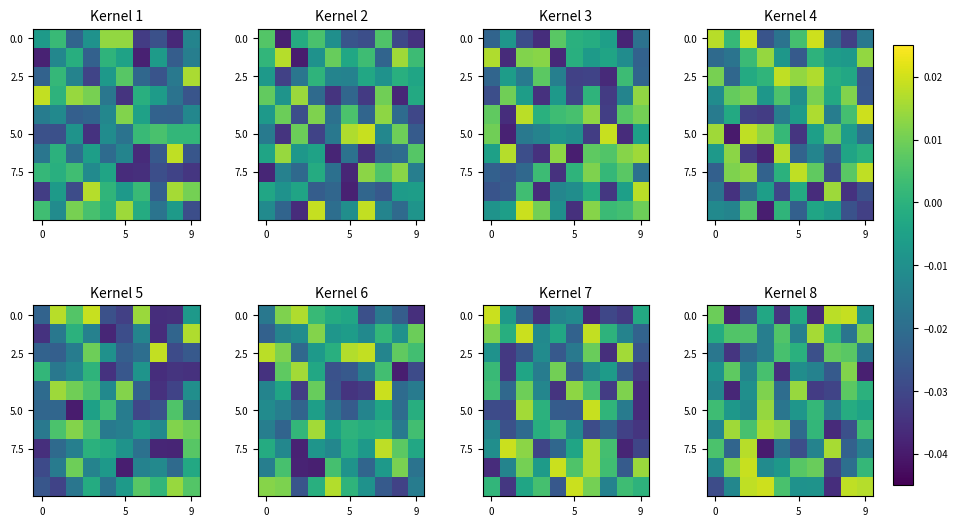

At how many categories does at least one series exceed 0?

10